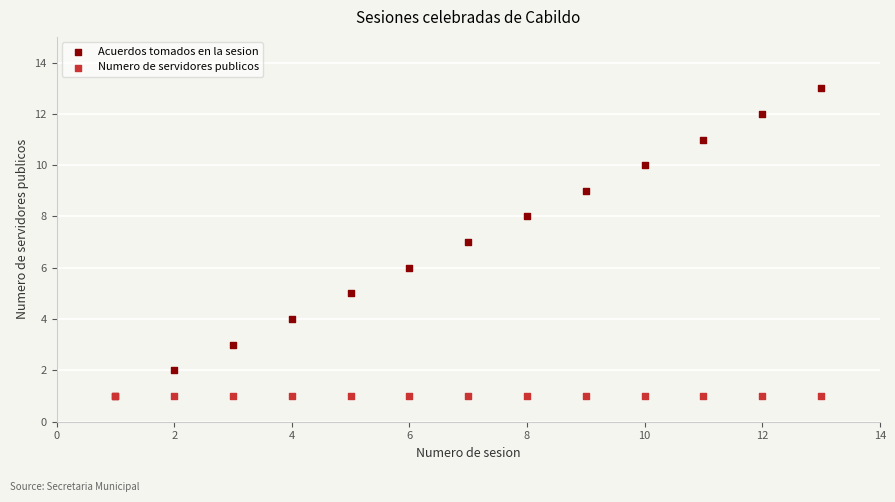

What are all the series names shown in the legend?

Acuerdos tomados en la sesion, Numero de servidores publicos